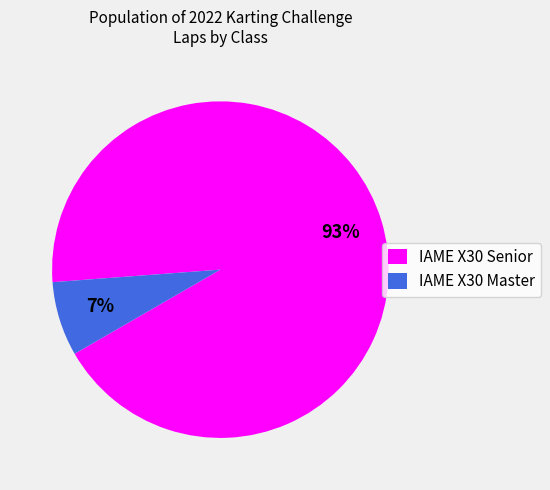

The IAME X30 Senior slice represents 99% of the pie. True or false?

False